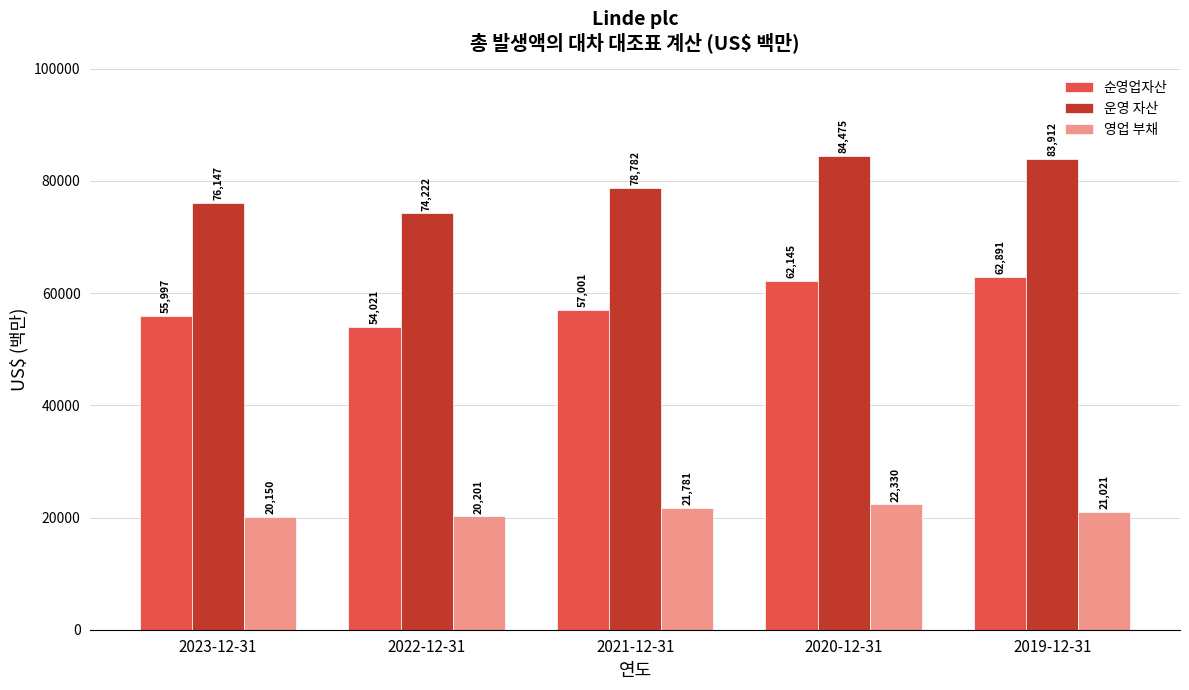

The 영업 부채 series shows 29083 at 2020-12-31. True or false?

False